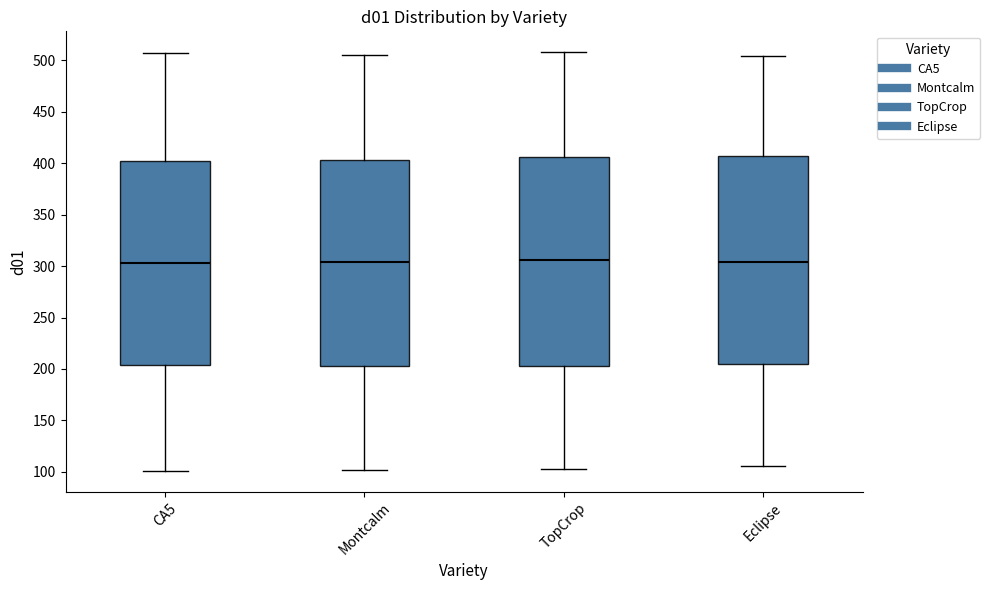

Reading left to right, read every box against the y-axis: the position of its median line, the range the box covers, and the ends of its whiskers. The values are not printed on the chart, so give them approximately, as read against the axis.

CA5: median 305, box 205 to 405, whiskers 100 to 505
Montcalm: median 305, box 205 to 405, whiskers 100 to 505
TopCrop: median 305, box 205 to 405, whiskers 105 to 510
Eclipse: median 305, box 205 to 410, whiskers 105 to 505